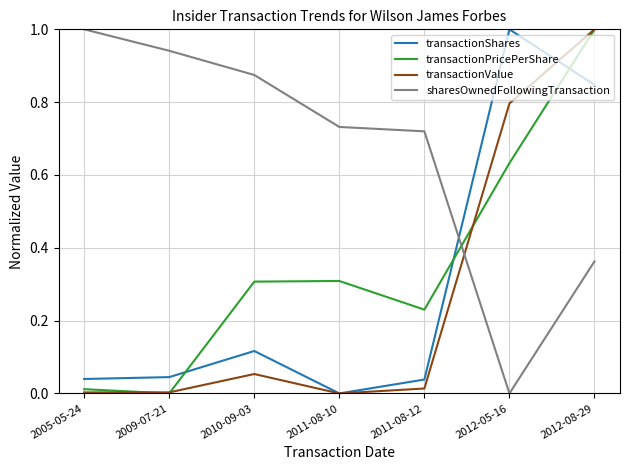

Count the number of categories in the chart.

7